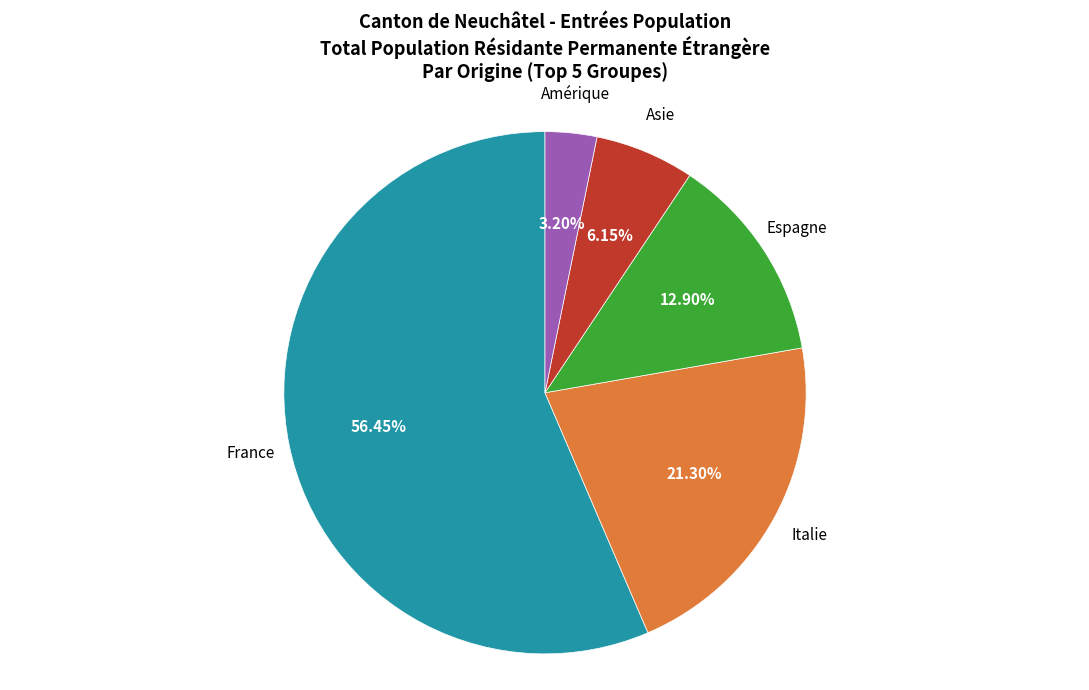

Does any single category account for the majority?

Yes